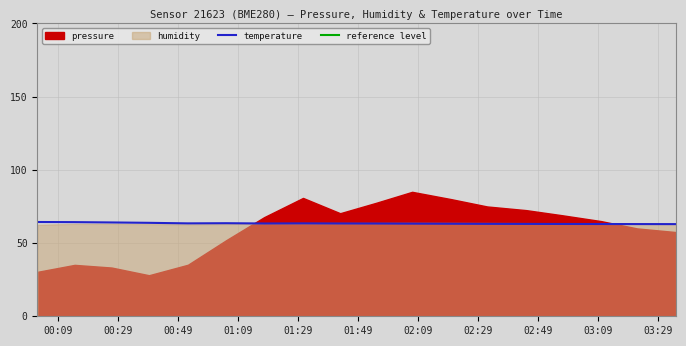

What is the maximum value for temperature?

64.4